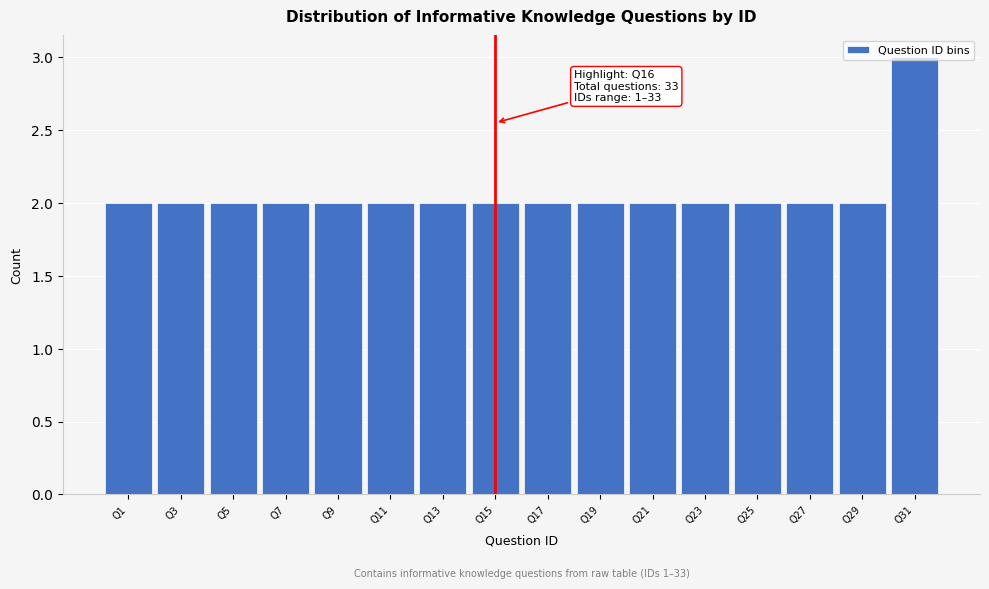

The chart shows a value of 2 at Q13. True or false?

True